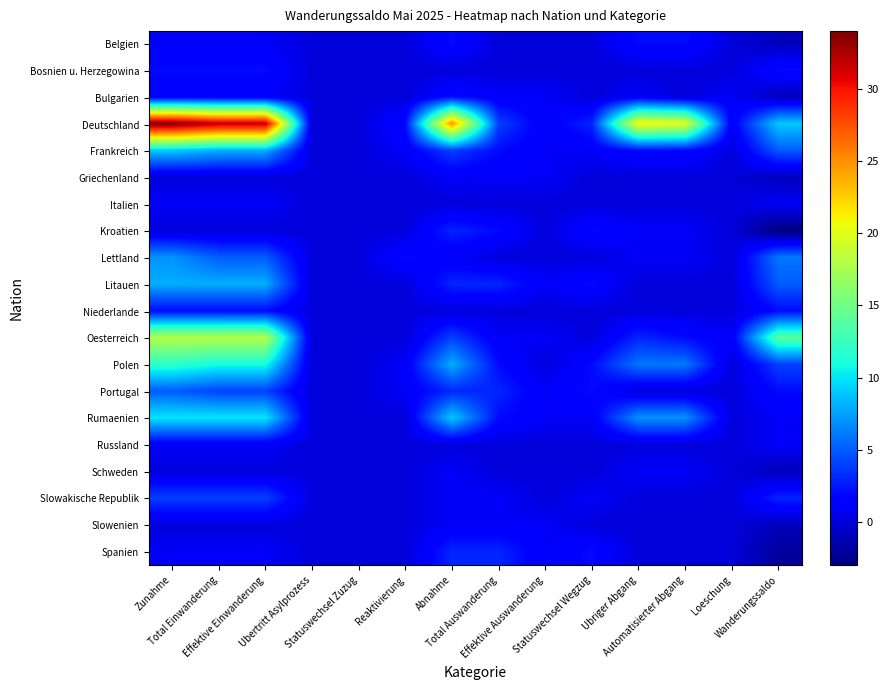

Which has a higher value, Ubertritt Asylprozess or Statuswechsel Zuzug?

Ubertritt Asylprozess